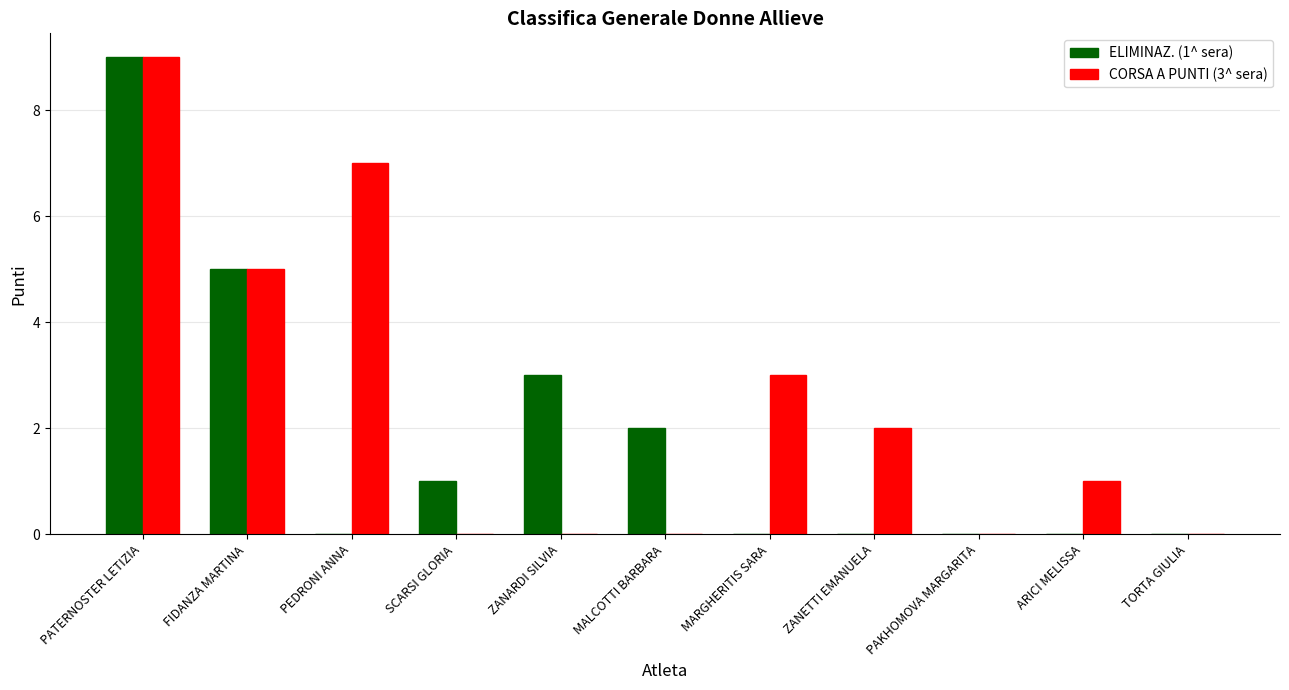

Is it true that CORSA A PUNTI (3^ sera) equals 3 at MARGHERITIS SARA?

True